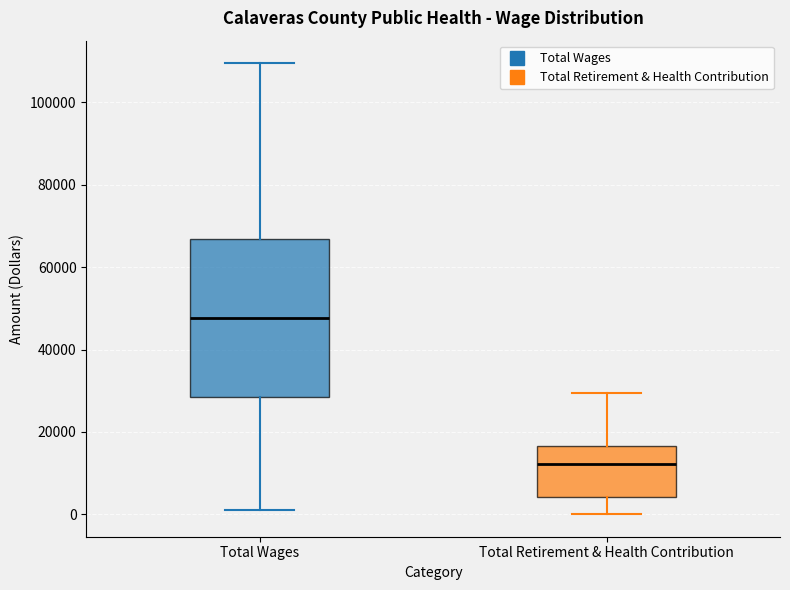

Reading left to right, transcribe this box plot: for each box, give where its median line is, the range the box spans, and where its two whiskers end, as read against the y-axis. The values are not printed on the chart, so give them approximately, as read against the axis.

Total Wages: median 48000, box 28000 to 66000, whiskers 2000 to 110000
Total Retirement & Health Contribution: median 12000, box 4000 to 16000, whiskers 0 to 30000